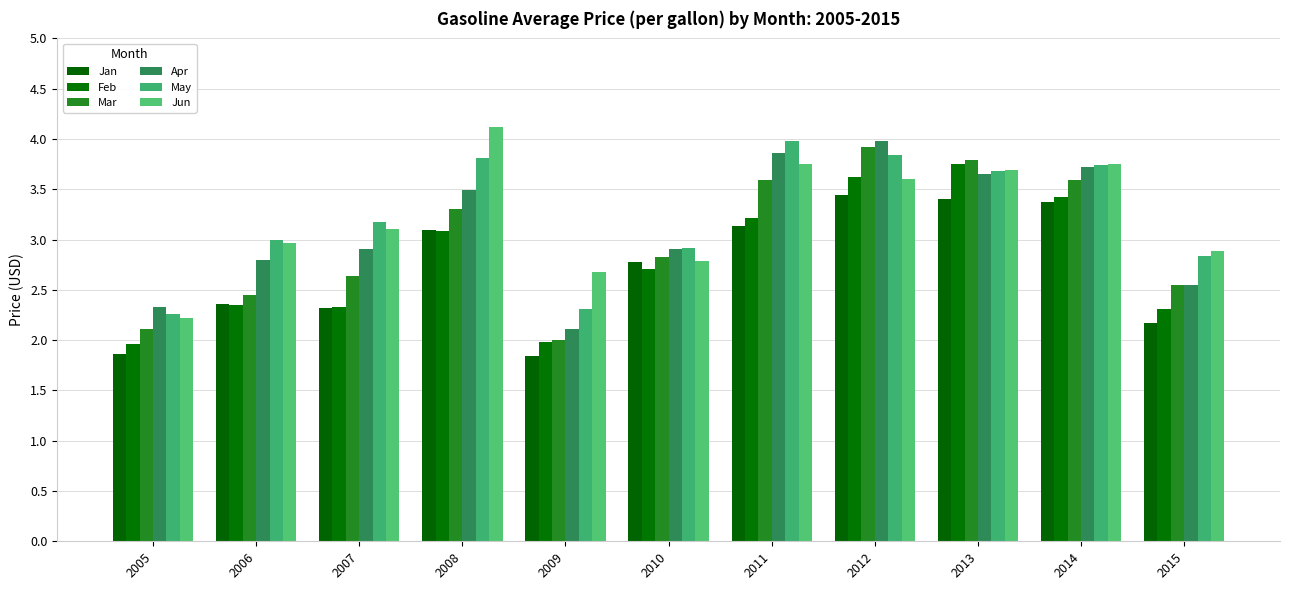

What is the difference between the maximum and second lowest values in the Apr series?

1.7